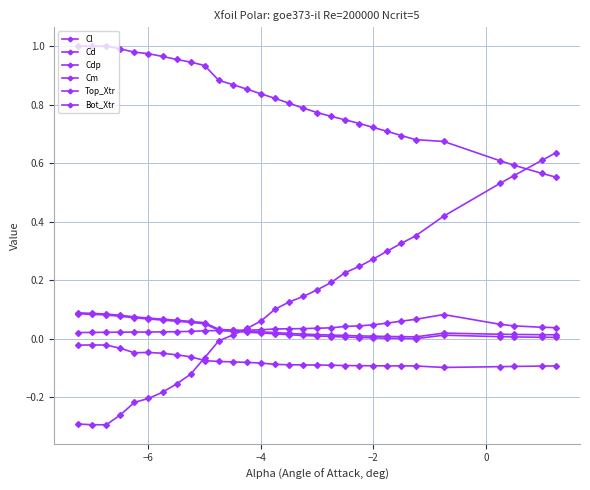

How many values in Cl are above zero?

19